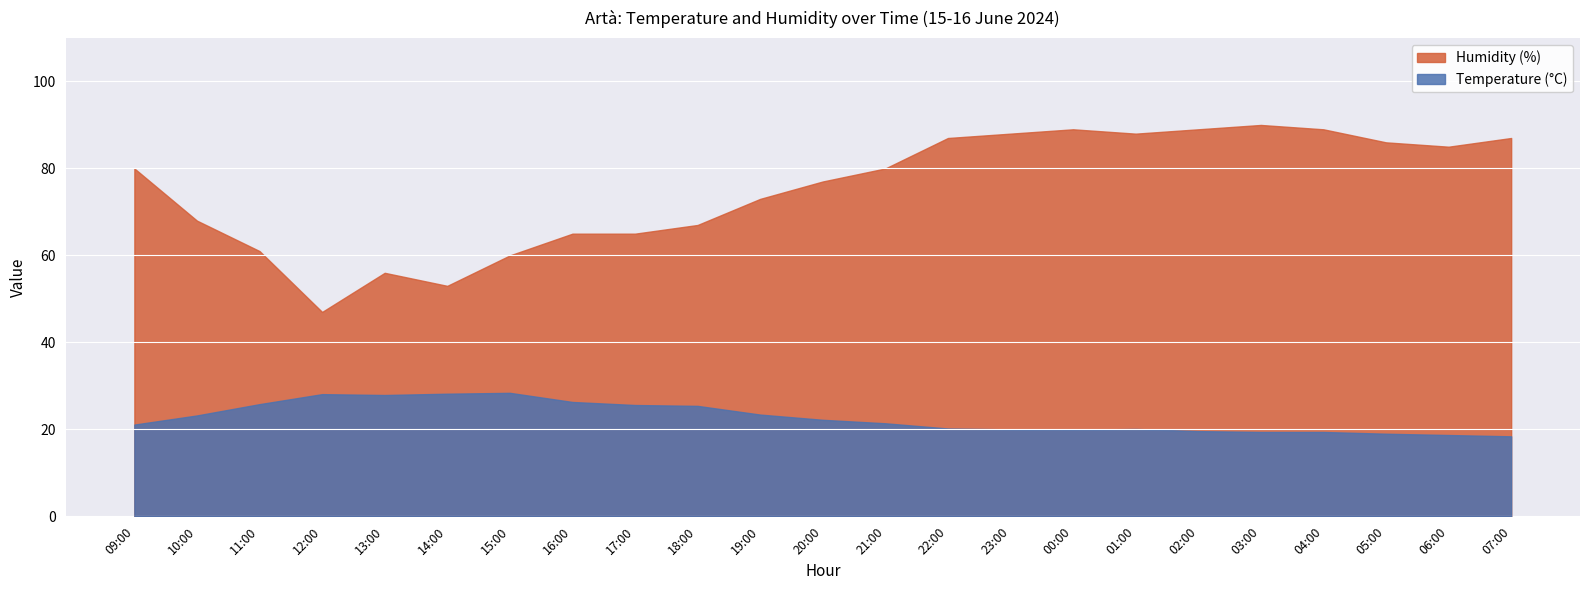

How many lines are shown in the chart?

2